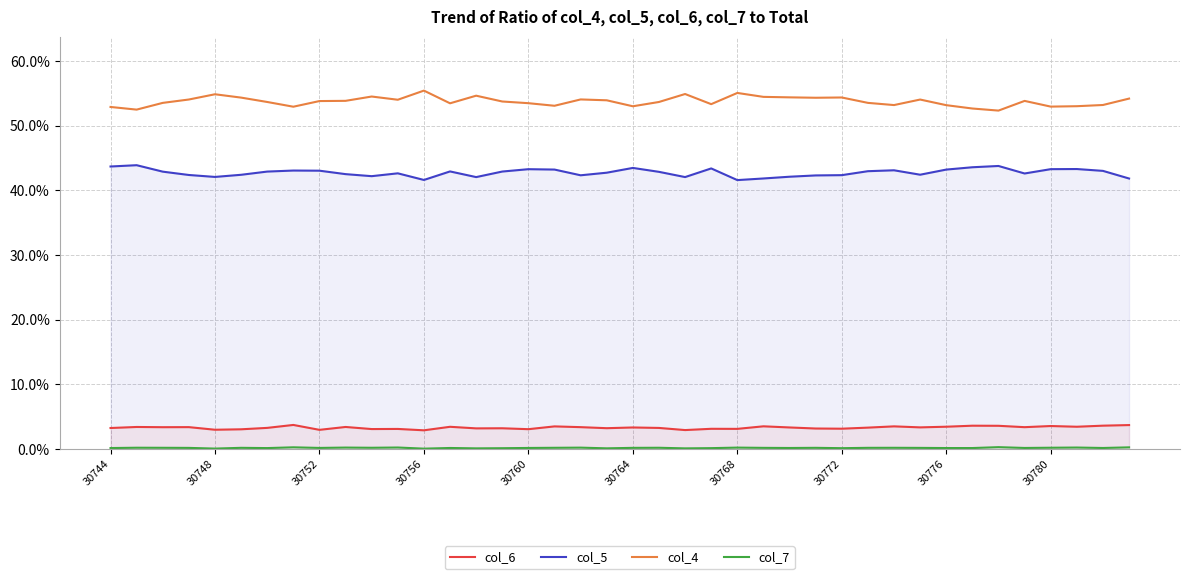

True or false: col_6 and col_4 cross at least once.

False